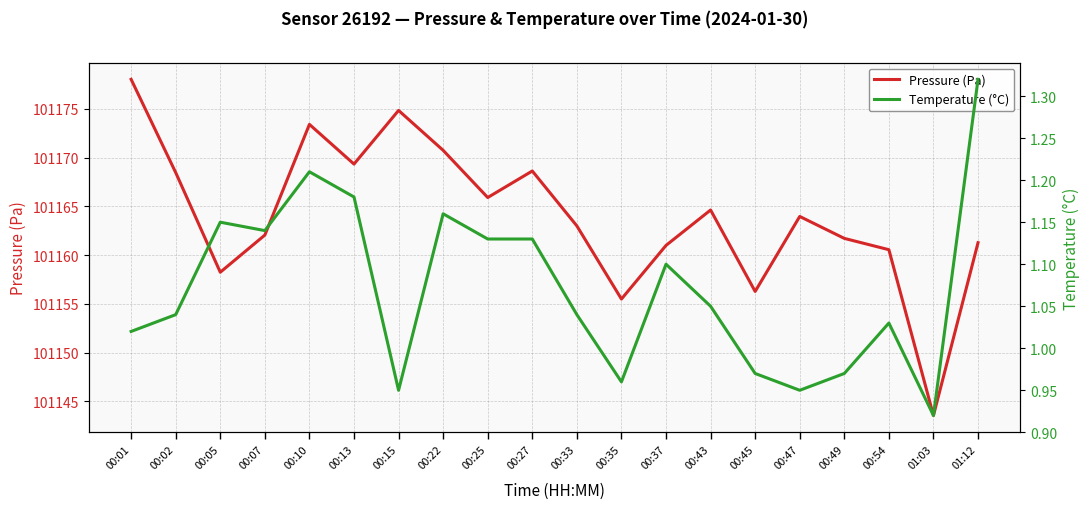

True or false: Pressure (Pa) and Temperature (°C) intersect in this chart.

False